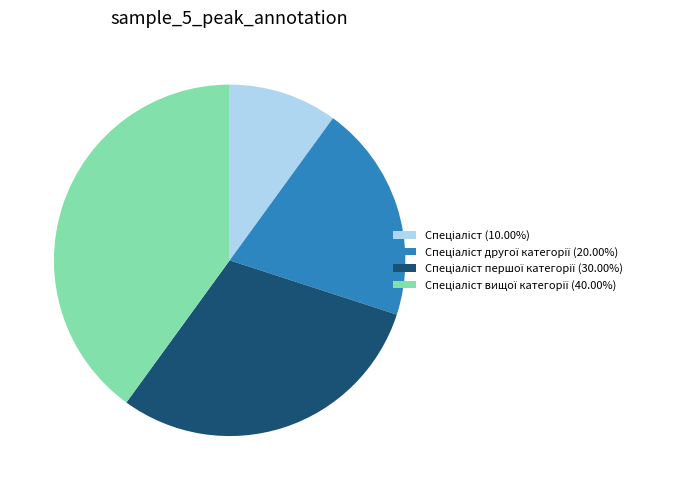

Is there any slice that represents more than half of the pie?

No